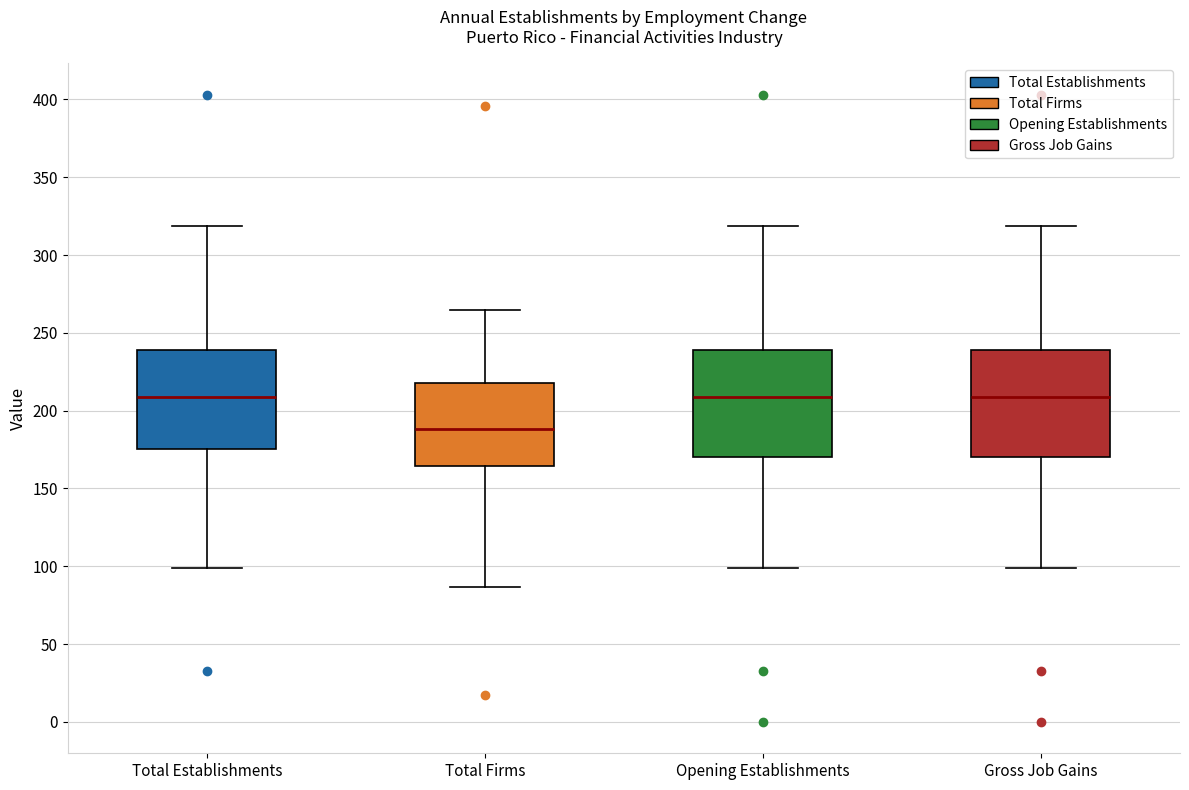

Where does the median line of the box for Total Firms sit on the y-axis? The values are not printed on the chart, so give them approximately, as read against the axis.

190